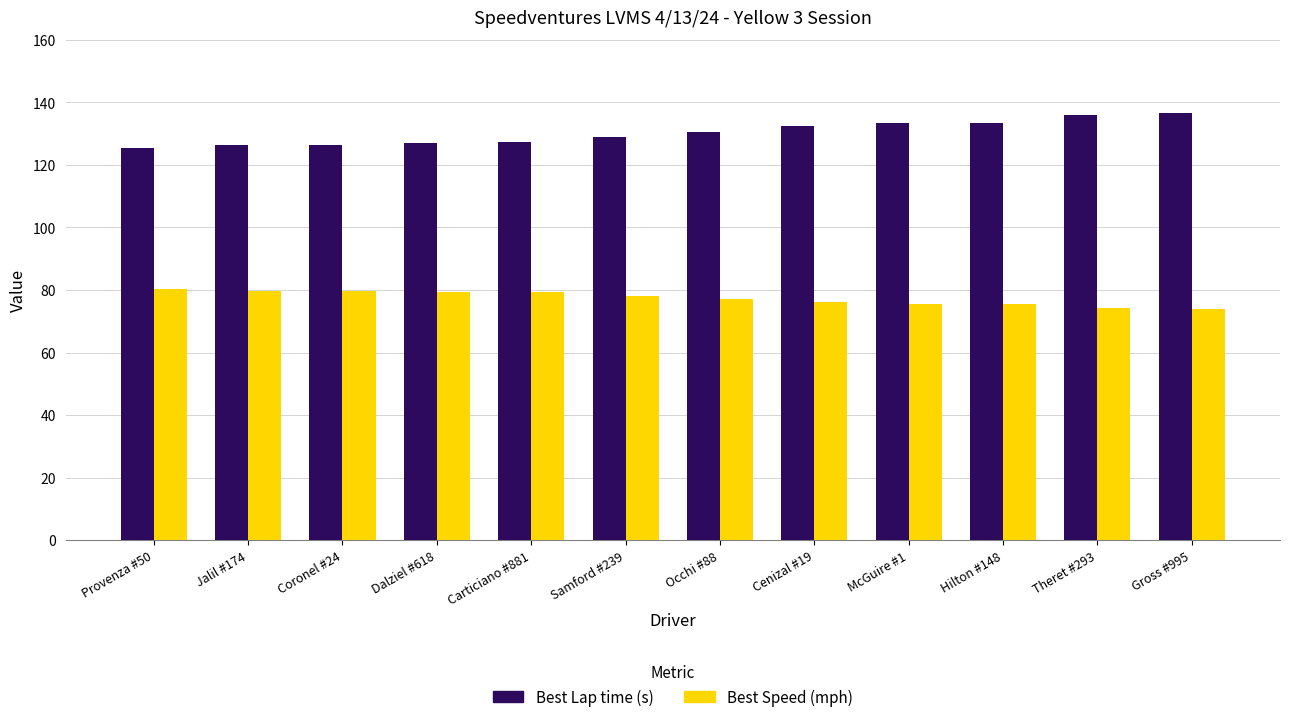

How many values in the Best Lap time (s) series are below 130?

6